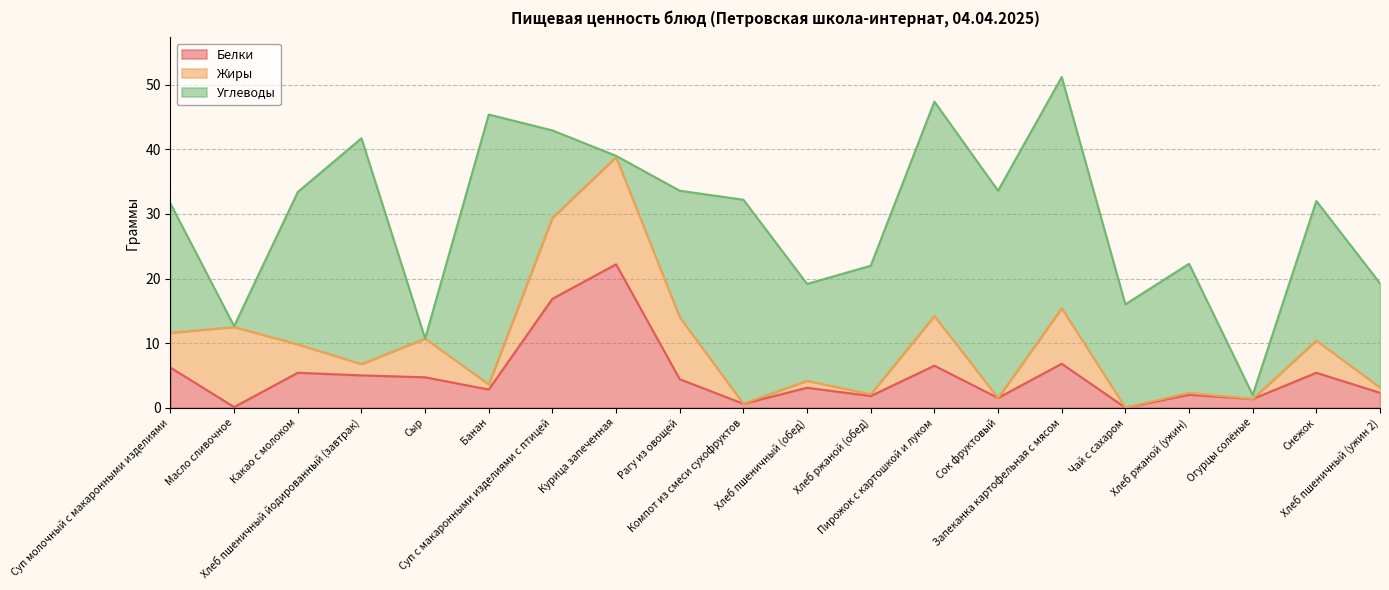

True or false: Углеводы has a value of 7.6 at Хлеб пшеничный (обед).

False